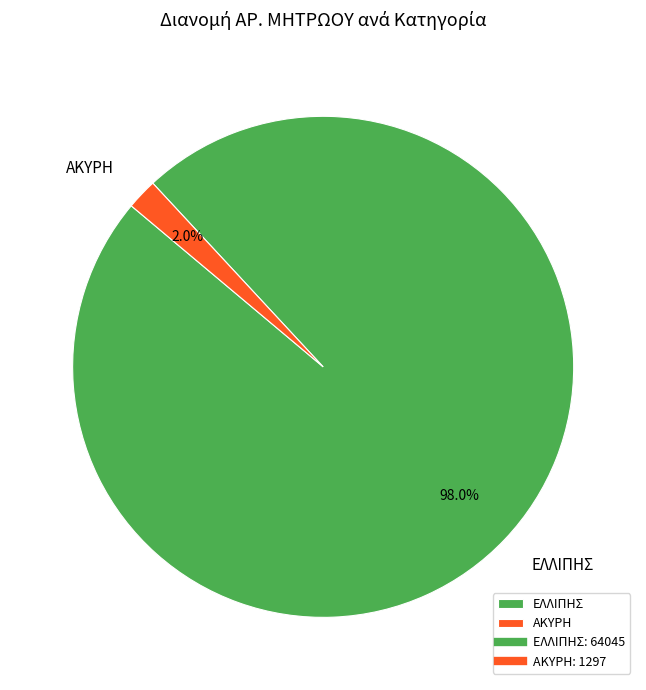

What percentage is the ΕΛΛΙΠΗΣ slice, to the nearest percent?

98%